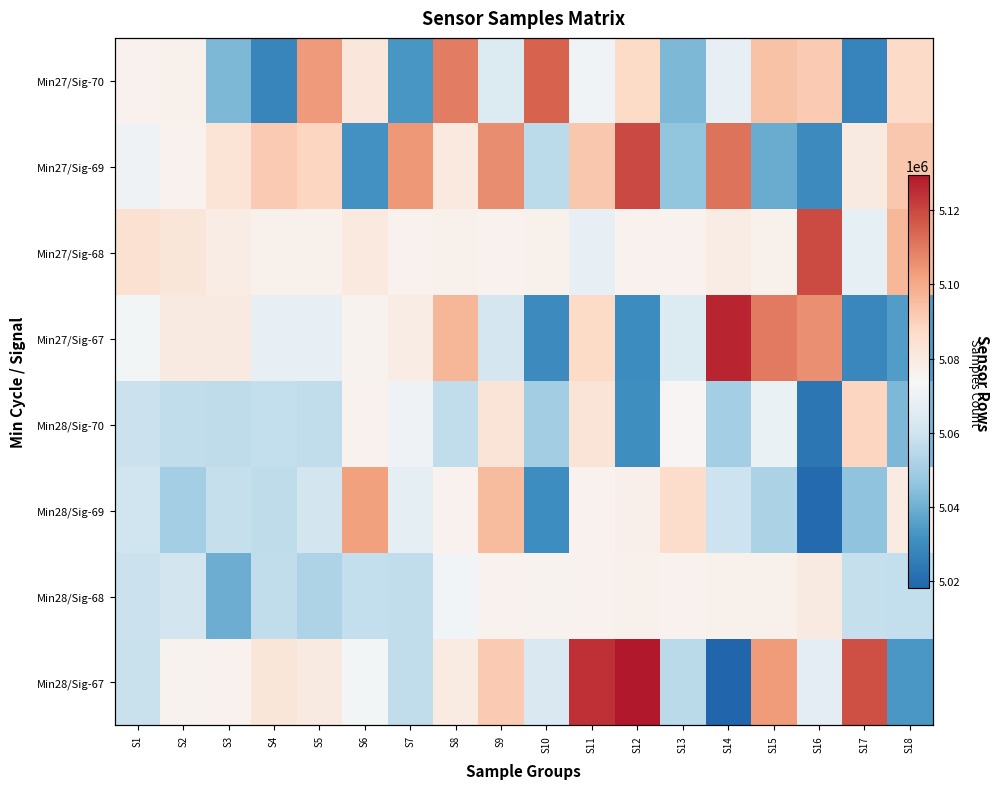

At which category does the chart reach its minimum across all series?

S14